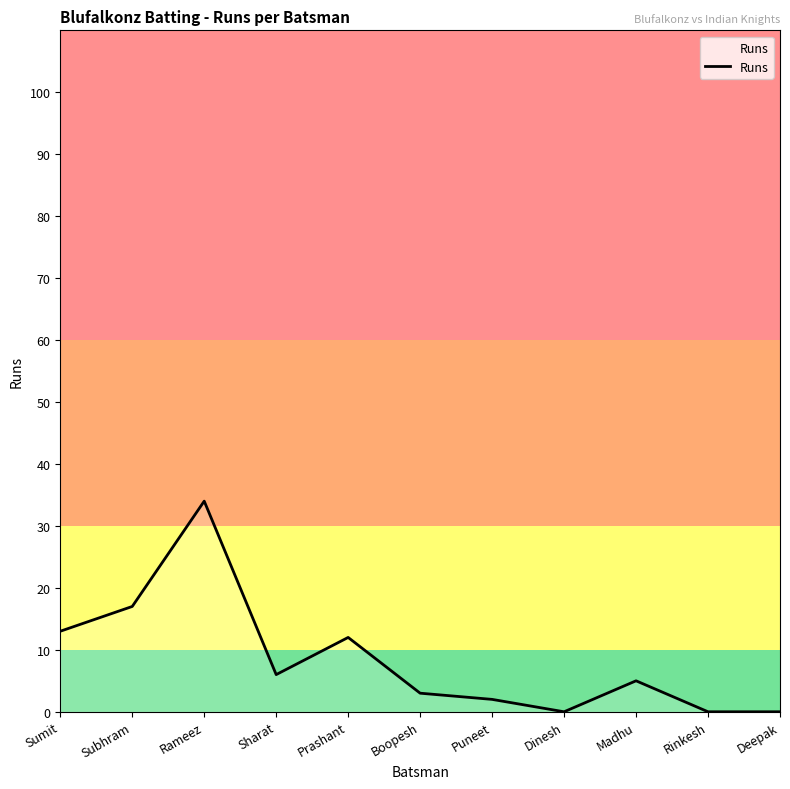

Between Subhram and Deepak, which is larger?

Subhram